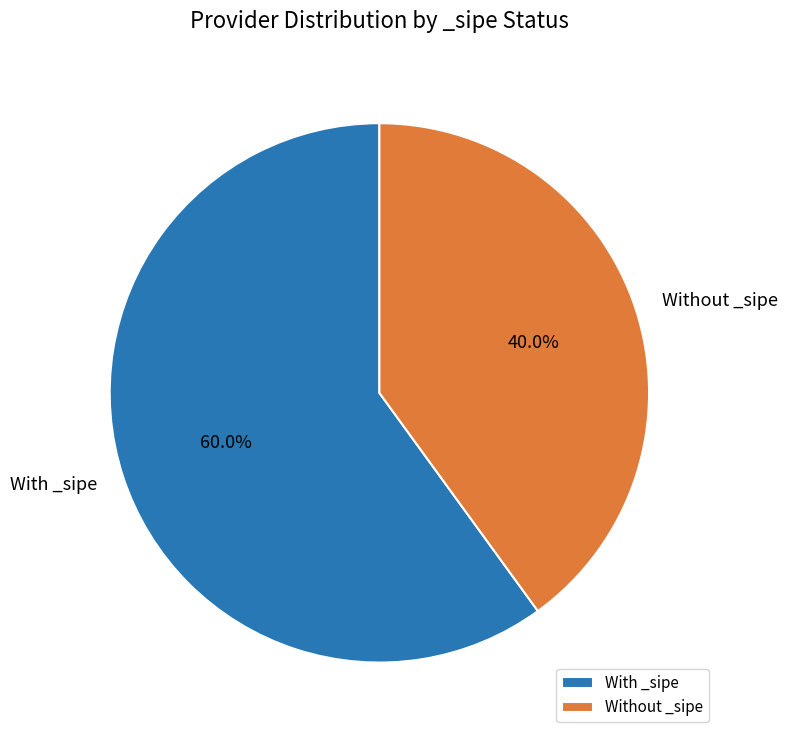

To the nearest percent, what is the difference between the largest and smallest slice percentages?

20%